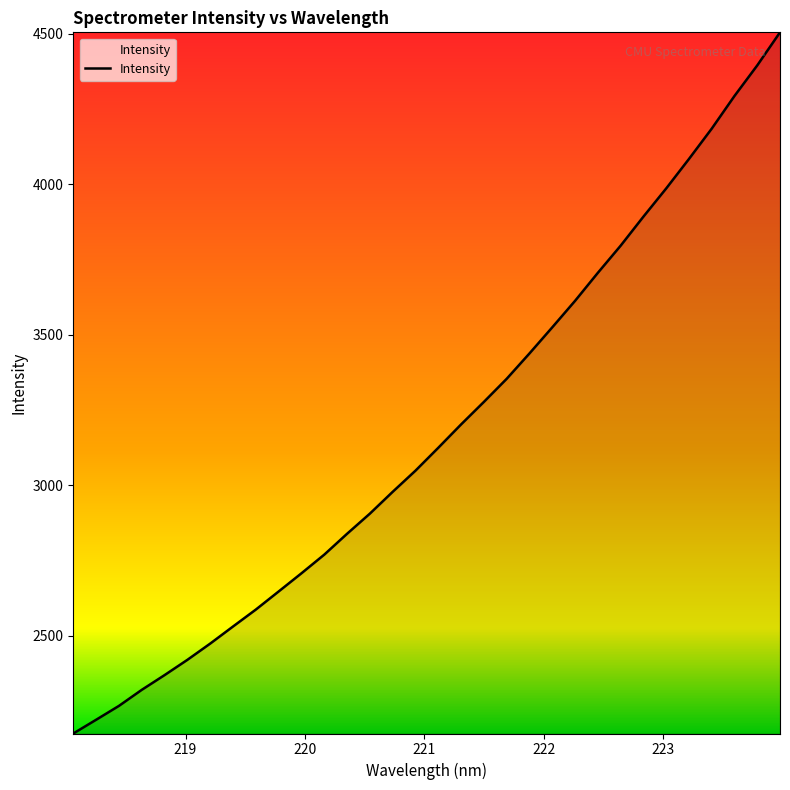

What is the maximum value shown in the chart?

4505.3